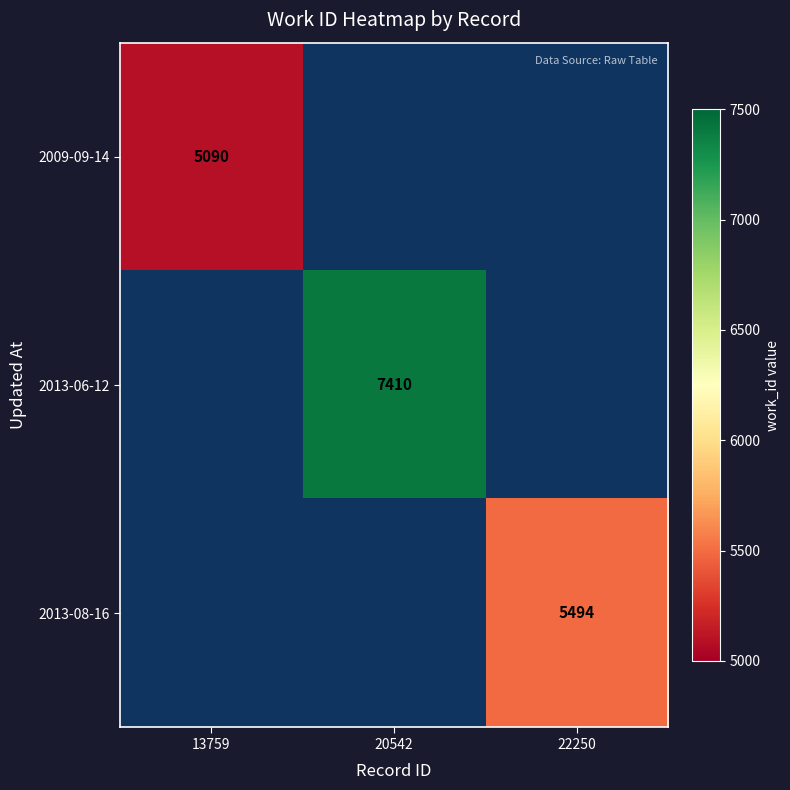

True or false: 2009-09-14 has a value of 7051 at 13759.

False